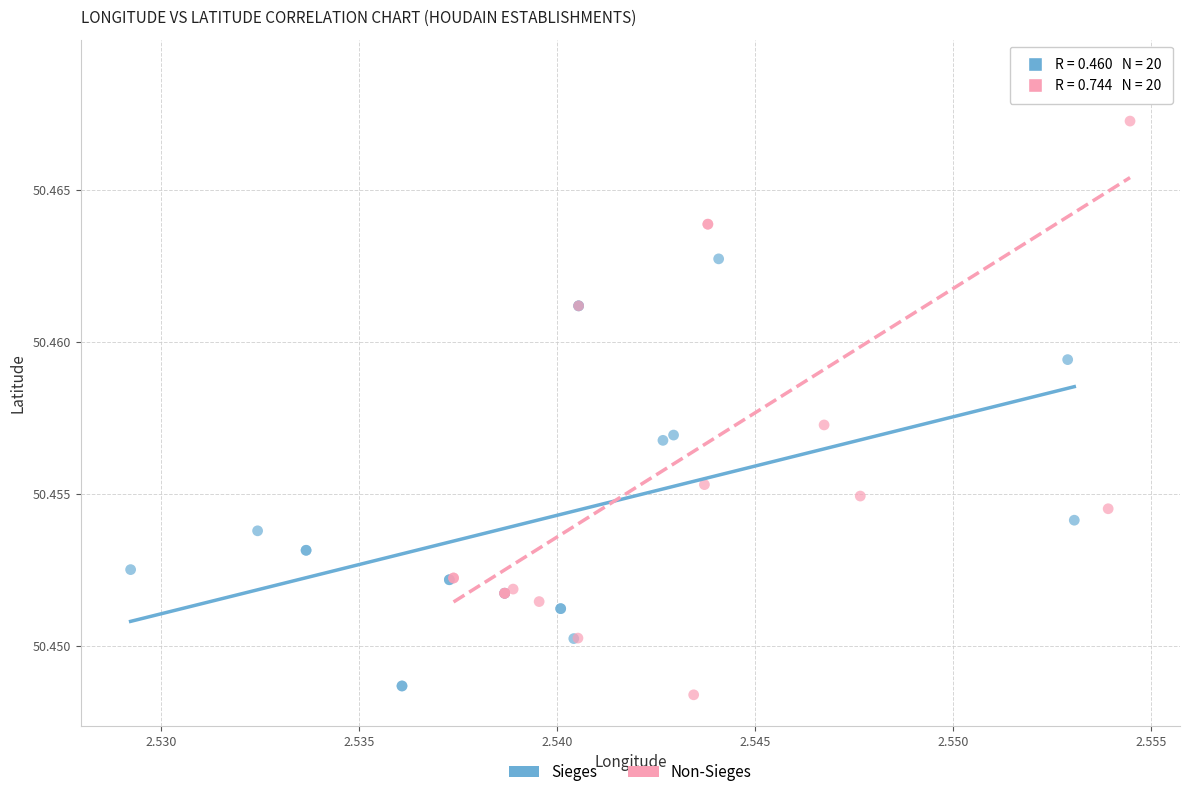

Which series contains the highest Y value?

Non-Sieges